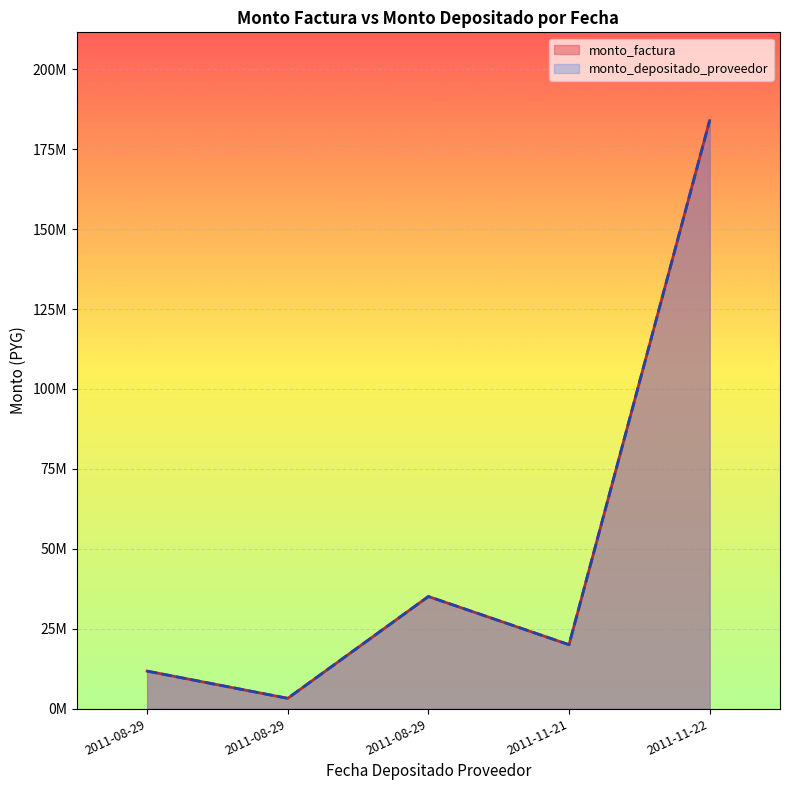

The value of monto_factura at 2011-08-29 is 59703377. True or false?

False